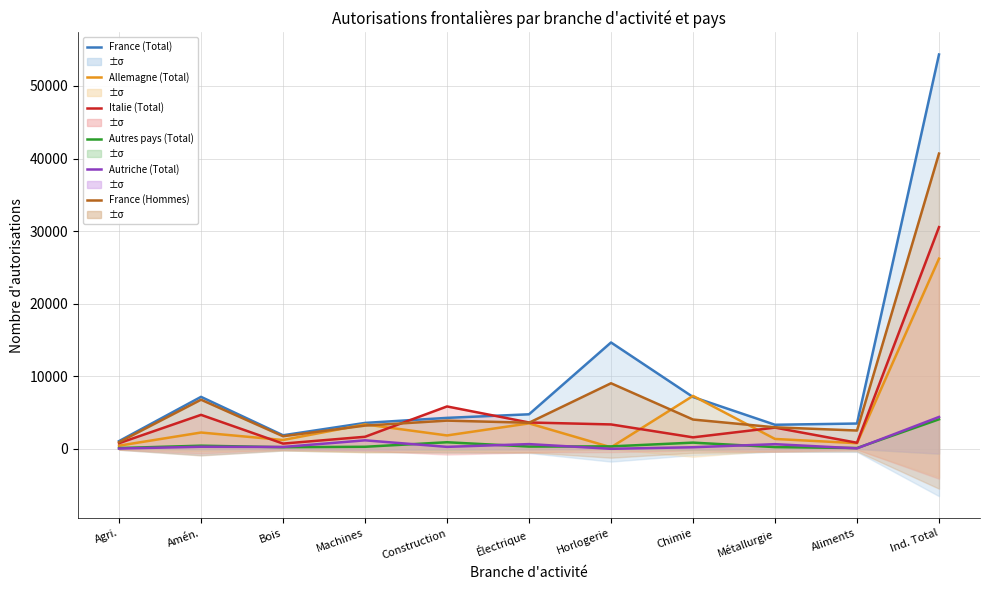

What is the difference between the Autres pays (Total) values at Horlogerie and Construction?

571